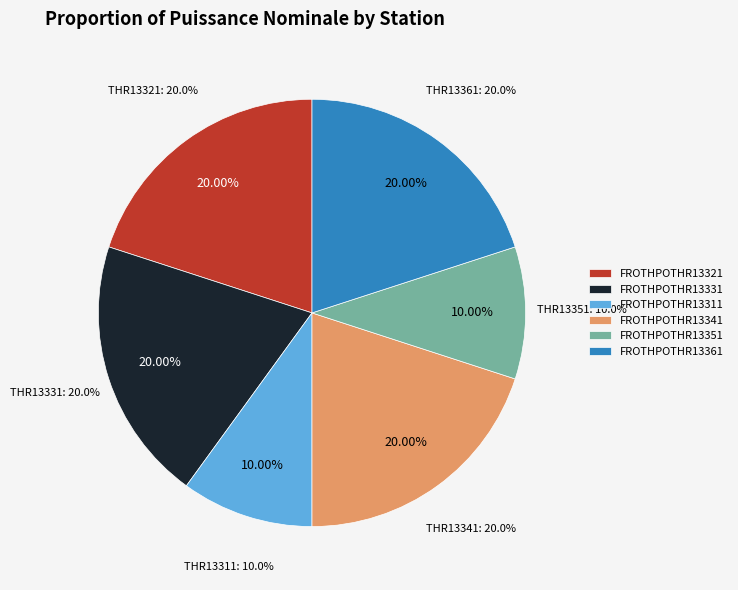

How many segments does this pie chart have?

6